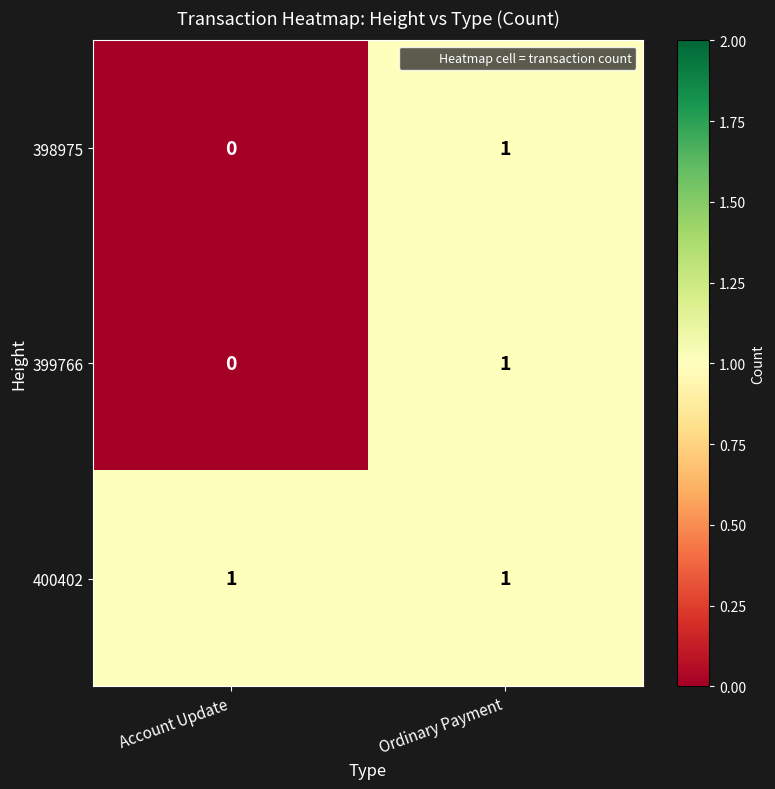

How many data points does each series have?

2